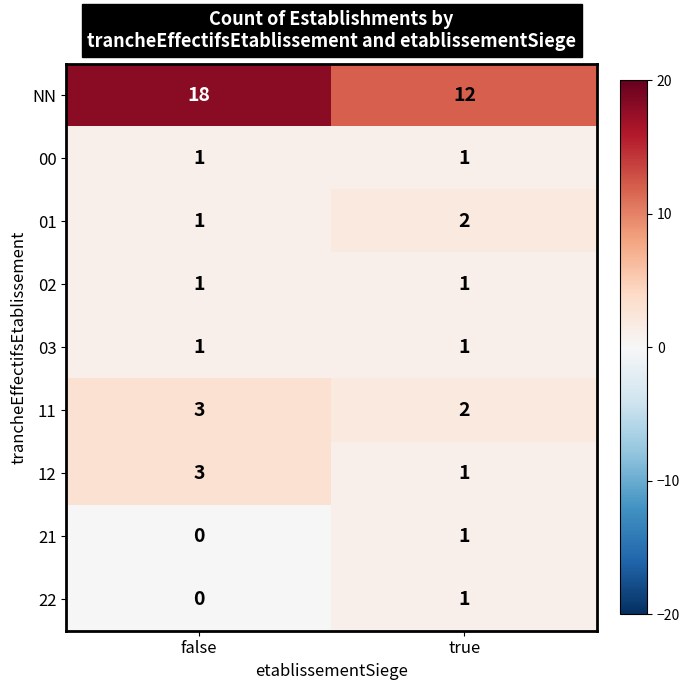

List the labels in order of 01 value, smallest first.

false, true